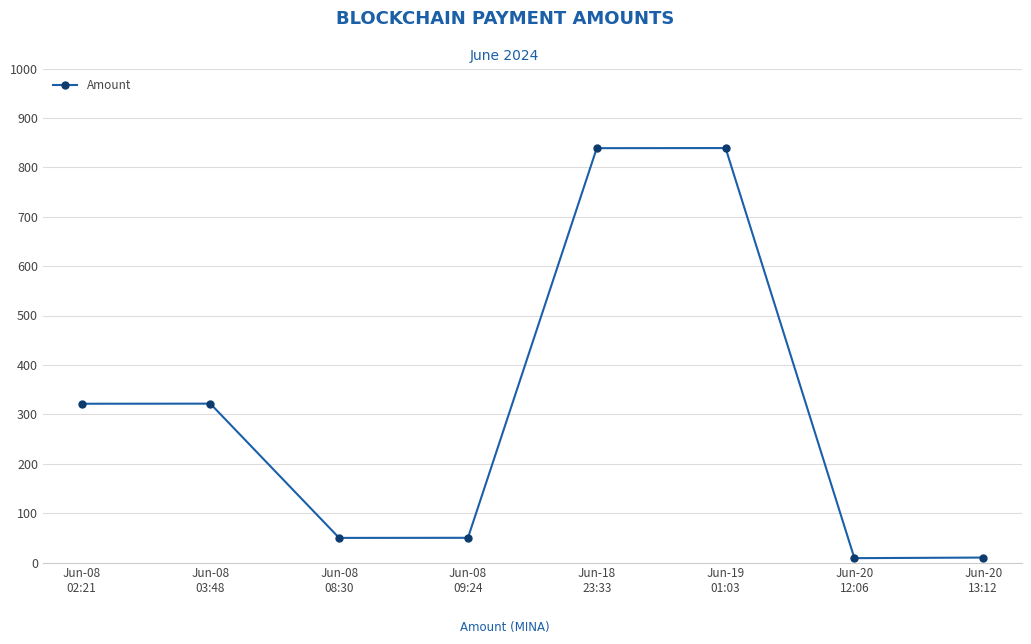

Which has a higher value, Jun-19
01:03 or Jun-08
09:24?

Jun-19
01:03